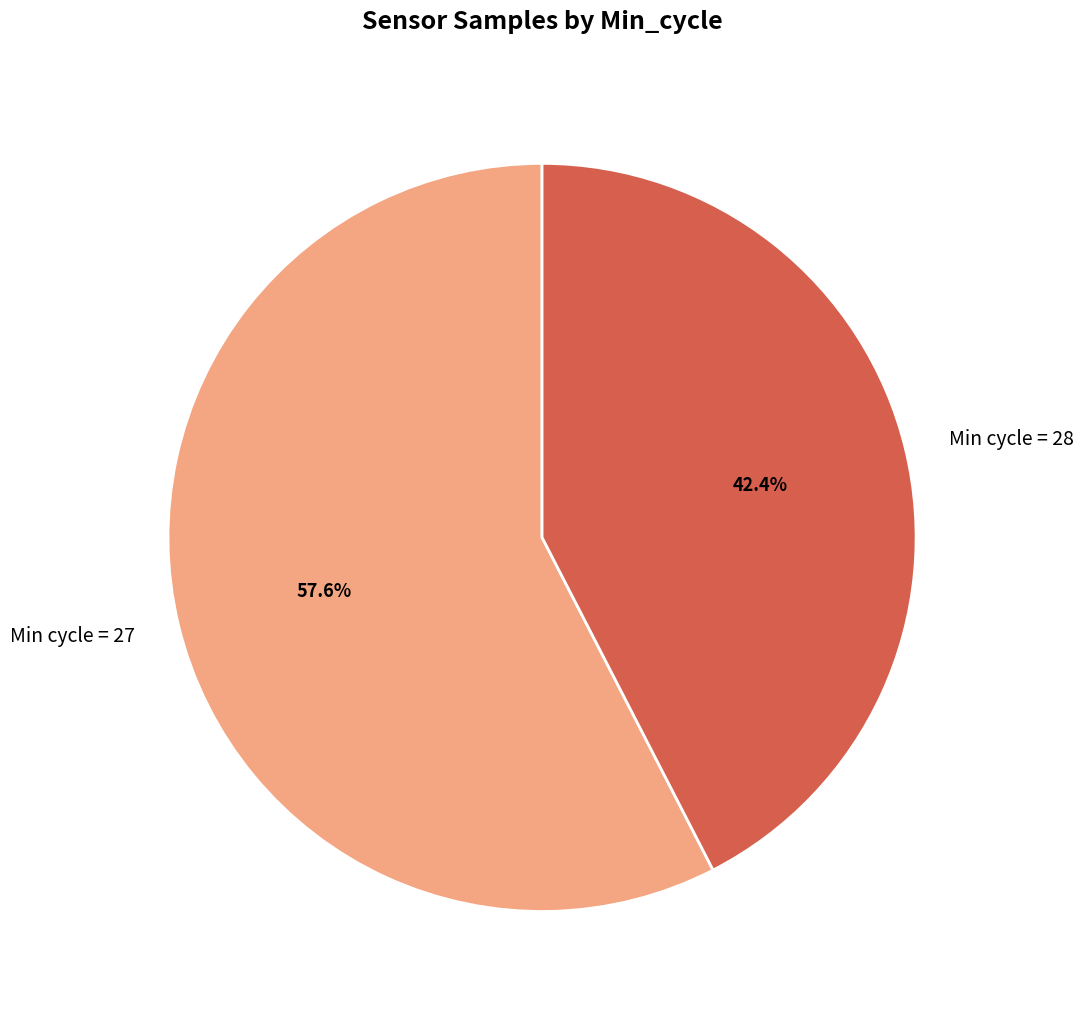

Count the number of slices in the pie.

2